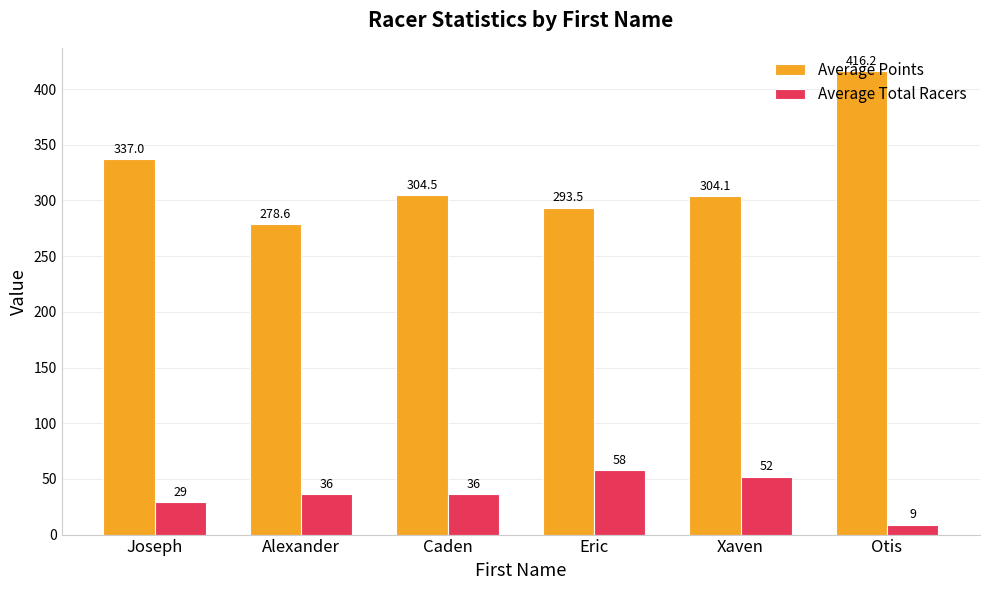

What is the difference between the second highest and second lowest values in the Average Points series?

43.5